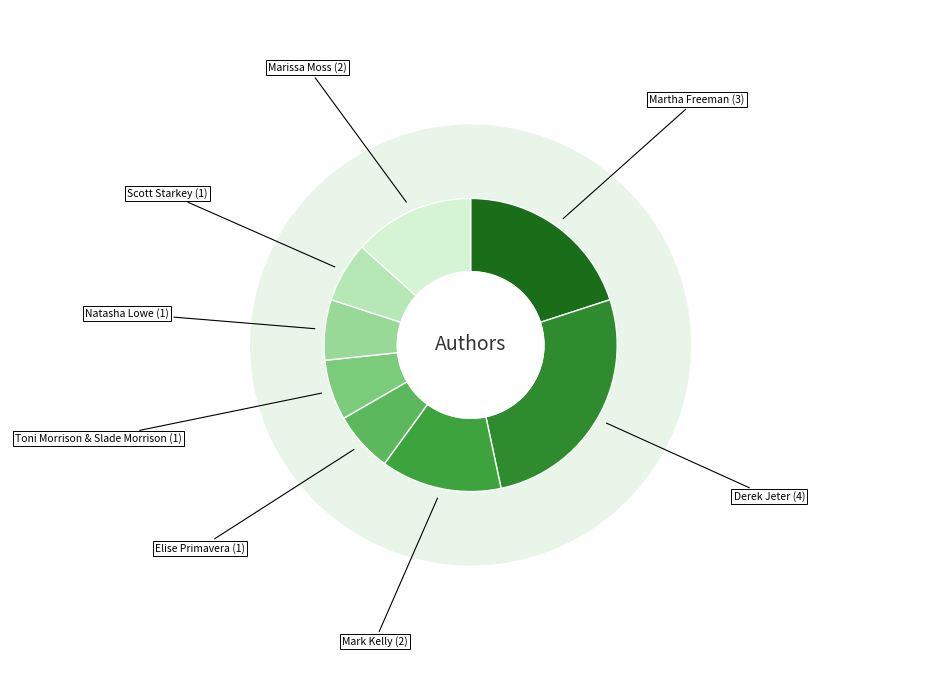

To the nearest percent, what is the difference between the largest and smallest slice percentages?

20%